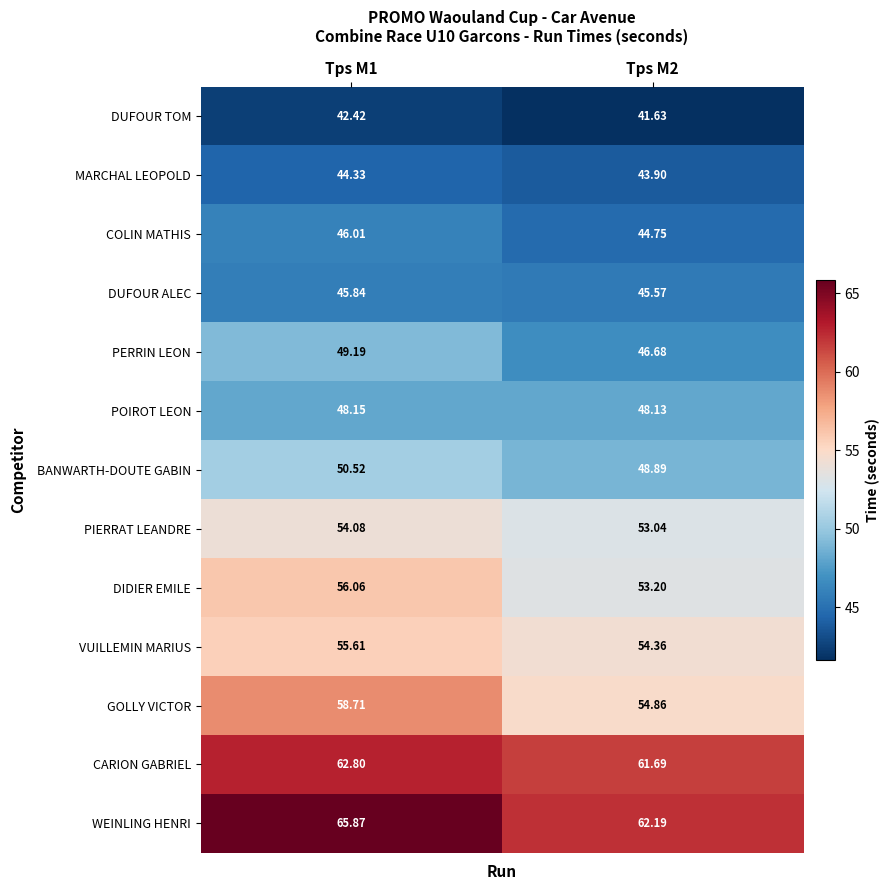

At which category is the sum across all series the highest?

Tps M1